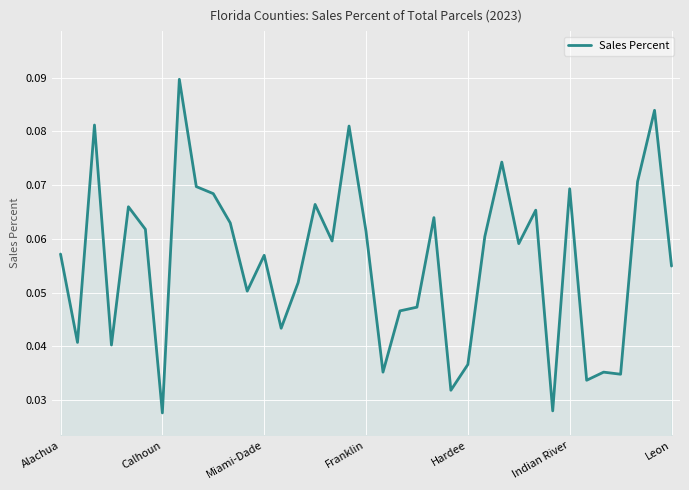

How many points are lower than both their immediate neighbors (excluding endpoints)?

12